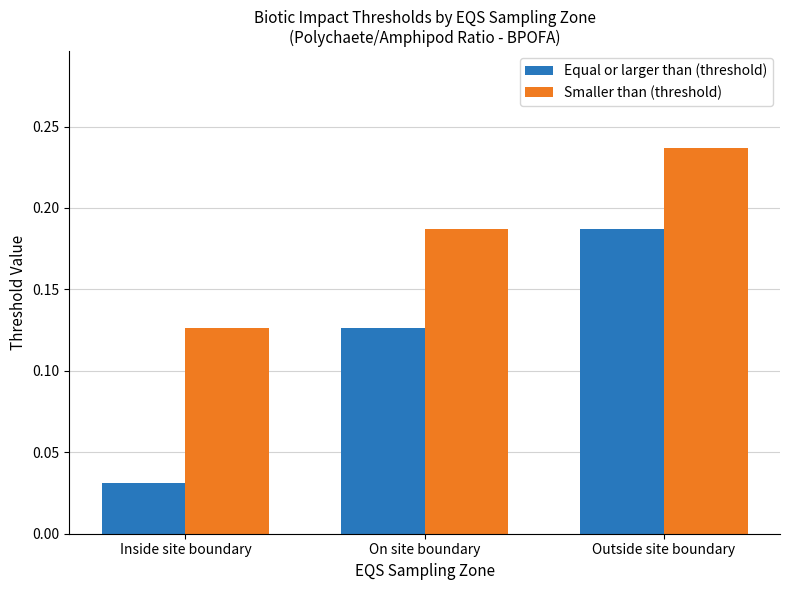

Is it true that Equal or larger than (threshold) equals 0.1 at Inside site boundary?

False